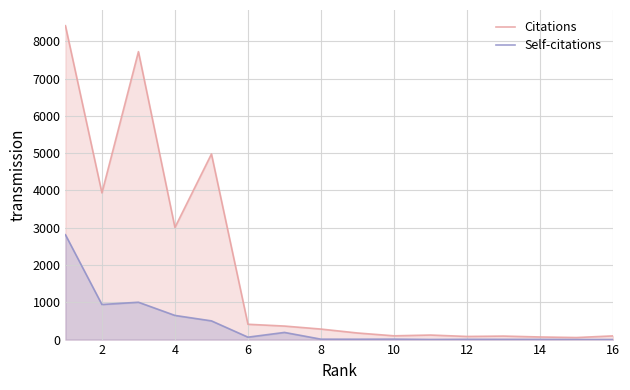

What is the value of the Citations point at the 5th from the left?

4979